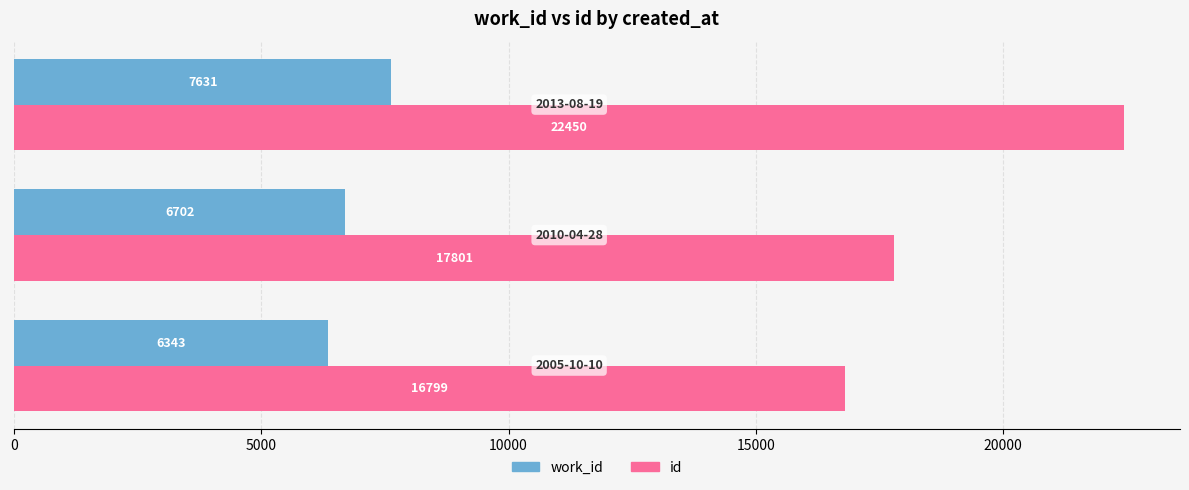

Count the number of data series in this chart.

2